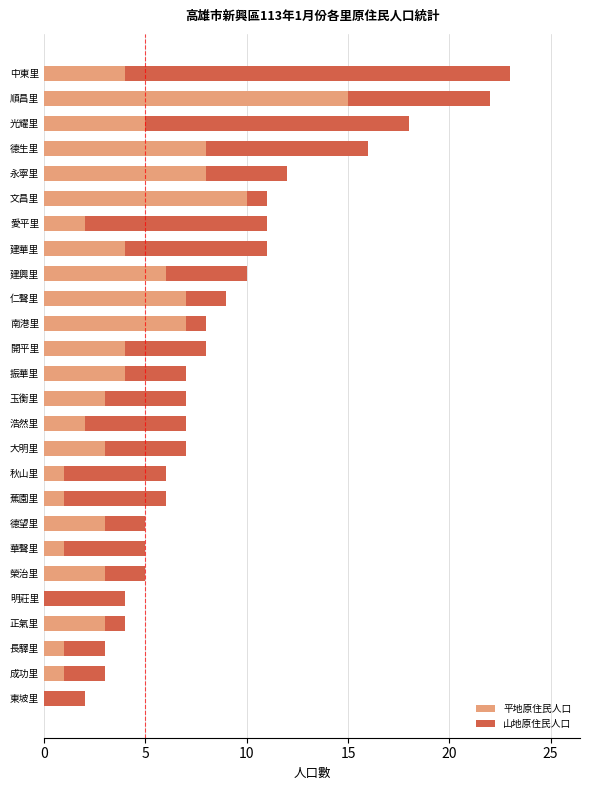

The value of 平地原住民人口 at 明莊里 is 0. True or false?

True